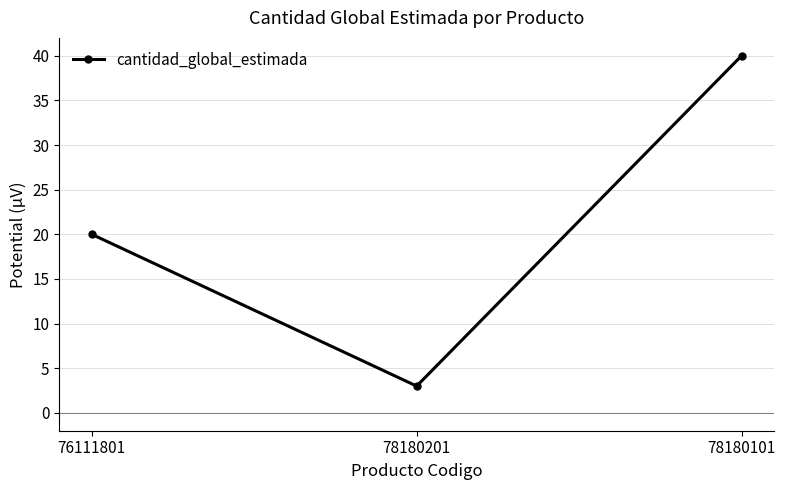

Where is the data nearest to the value 21?

76111801